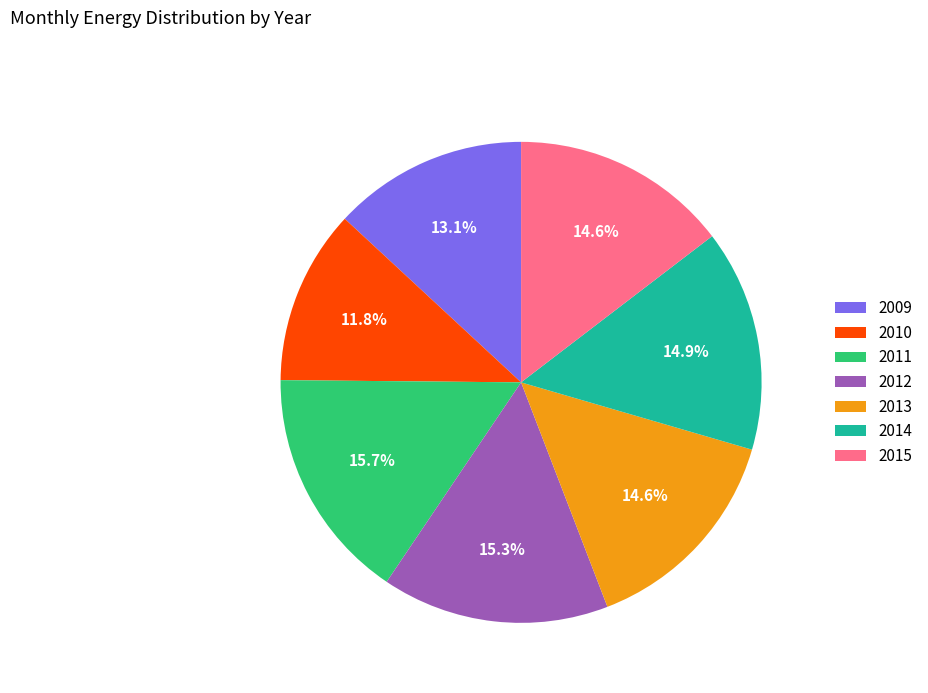

To the nearest percent, what portion does 2014 represent?

15%